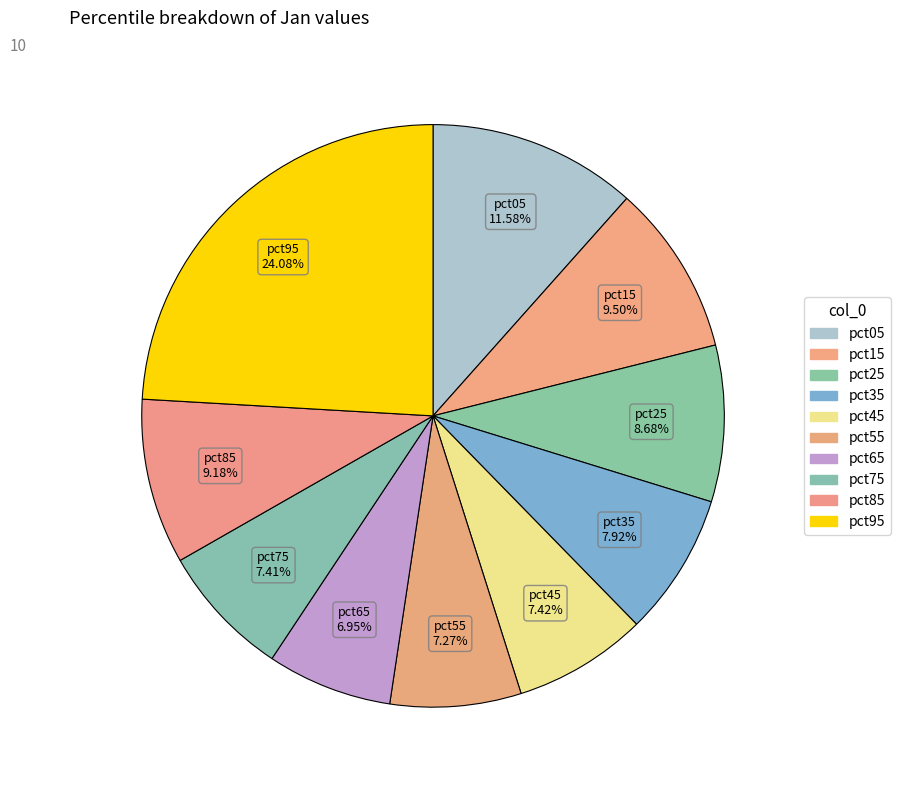

How many segments does this pie chart have?

10